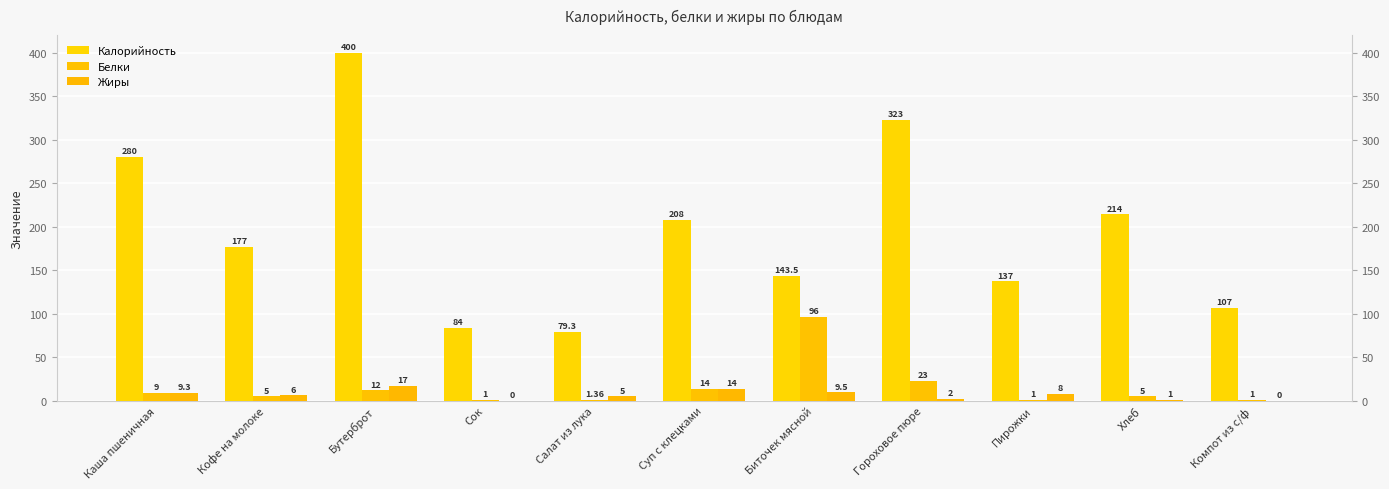

What is the minimum value for Калорийность?

79.3